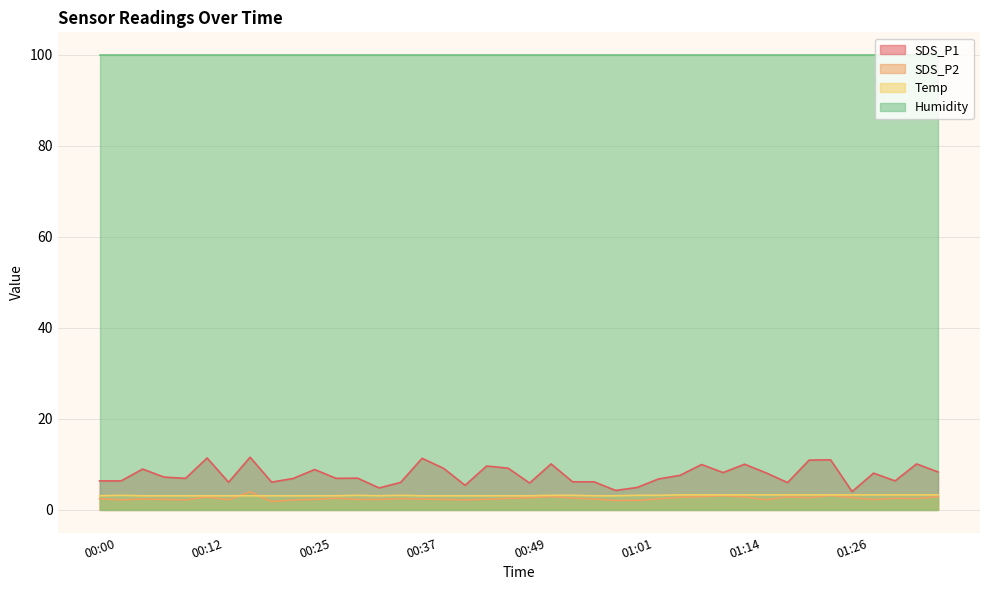

Which series has the largest range (max minus min)?

SDS_P1